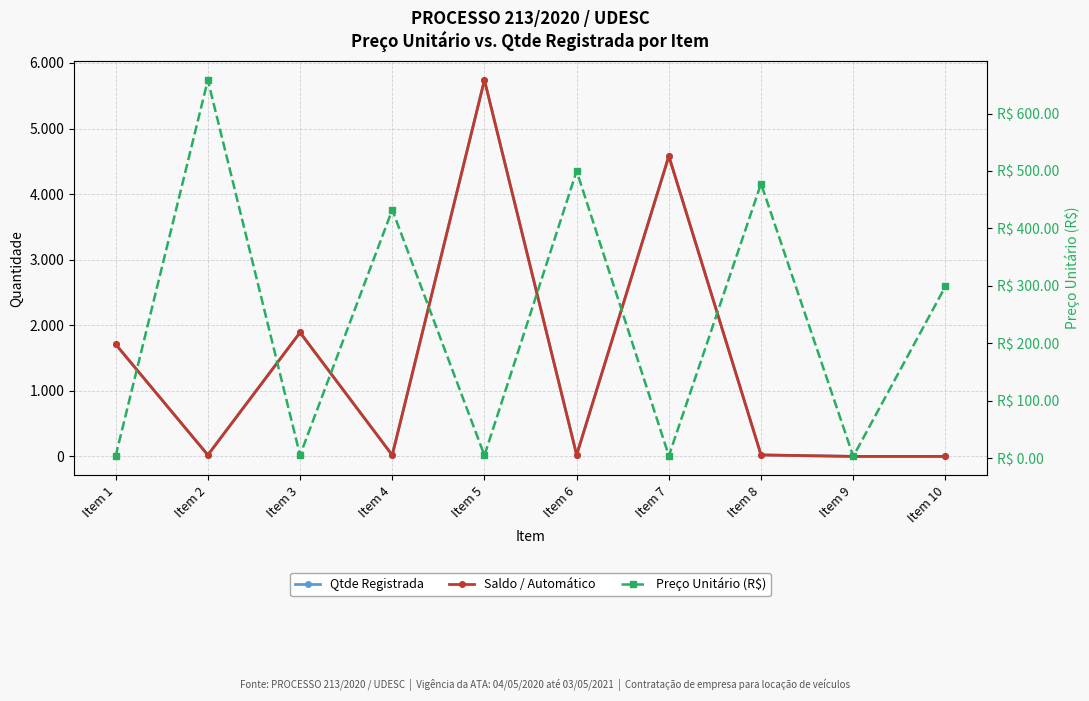

What is the difference between the highest and lowest values at Item 7?

4576.0